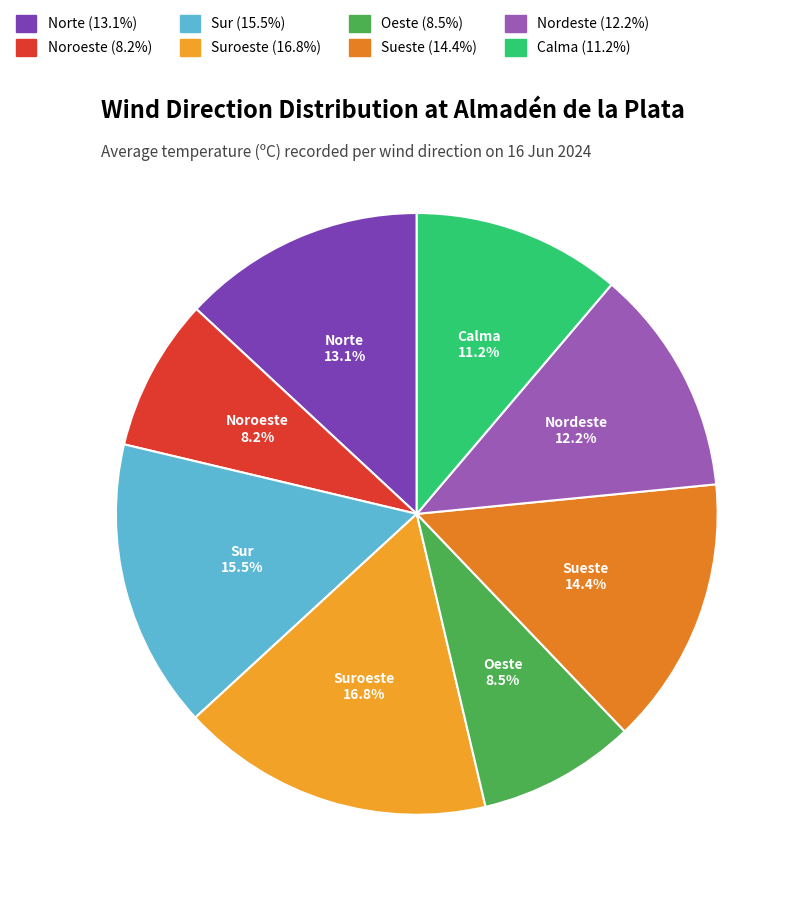

Count the number of slices in the pie.

8